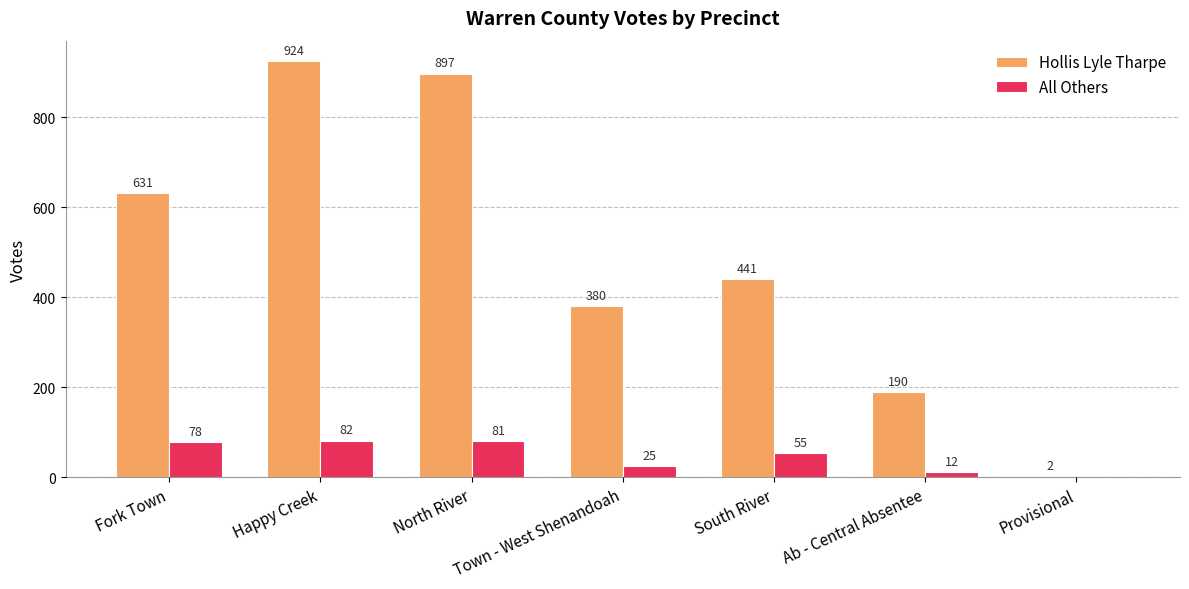

Read the All Others value at Fork Town.

78